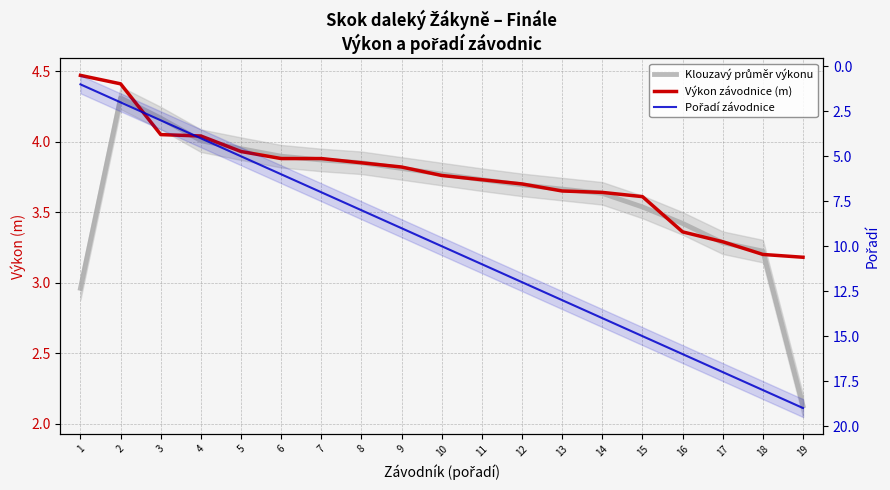

What are all the series names shown in the legend?

Klouzavý průměr výkonu, Výkon závodnice (m), Pořadí závodnice